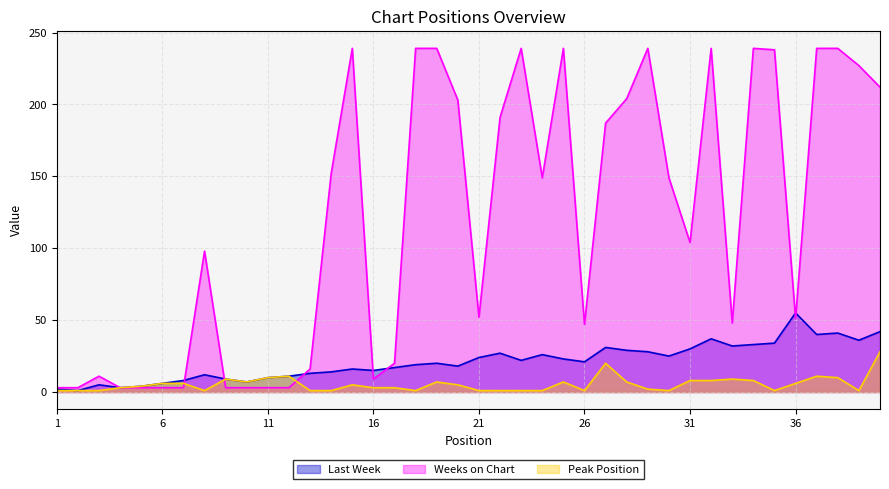

How many times do Peak Position and Weeks on Chart cross each other?

3